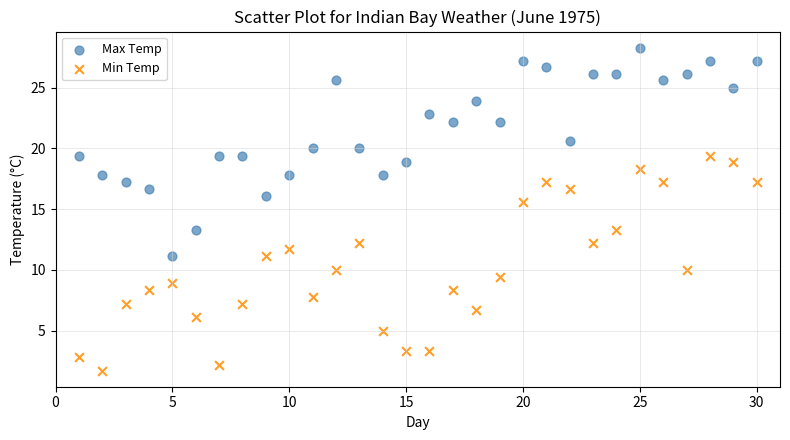

Across all data points, what is the range of X values (max minus min)?

29.0